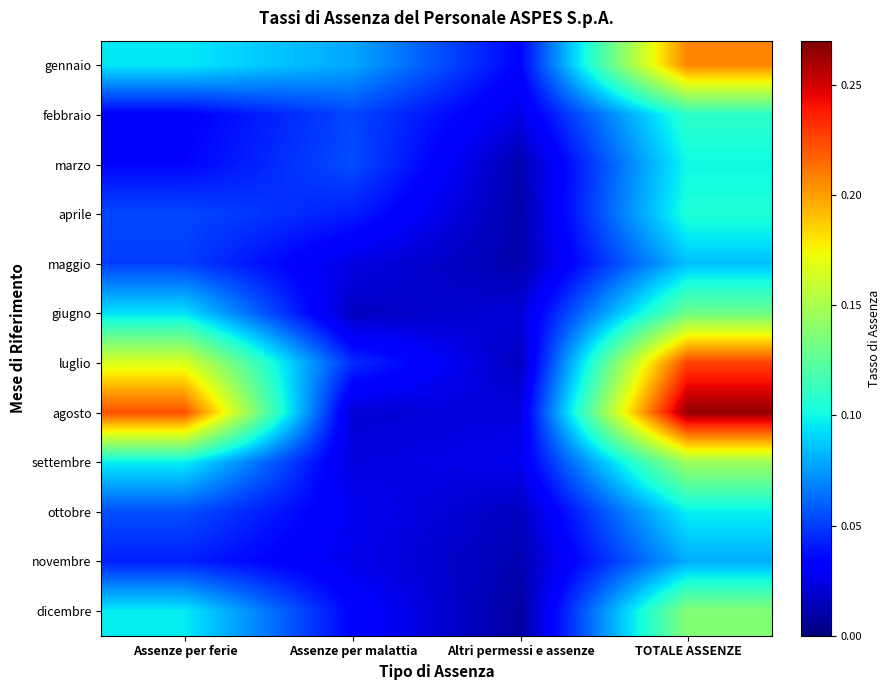

Which series changed the most between Assenze per malattia and TOTALE ASSENZE?

agosto